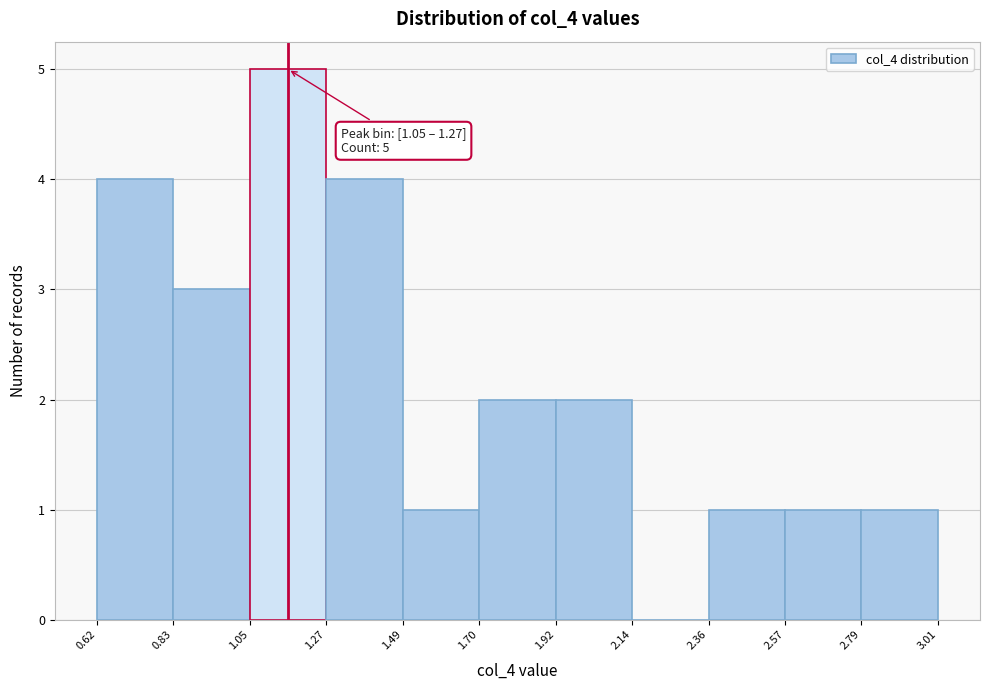

Which range on the x-axis has the tallest bar?

1.05 to 1.27